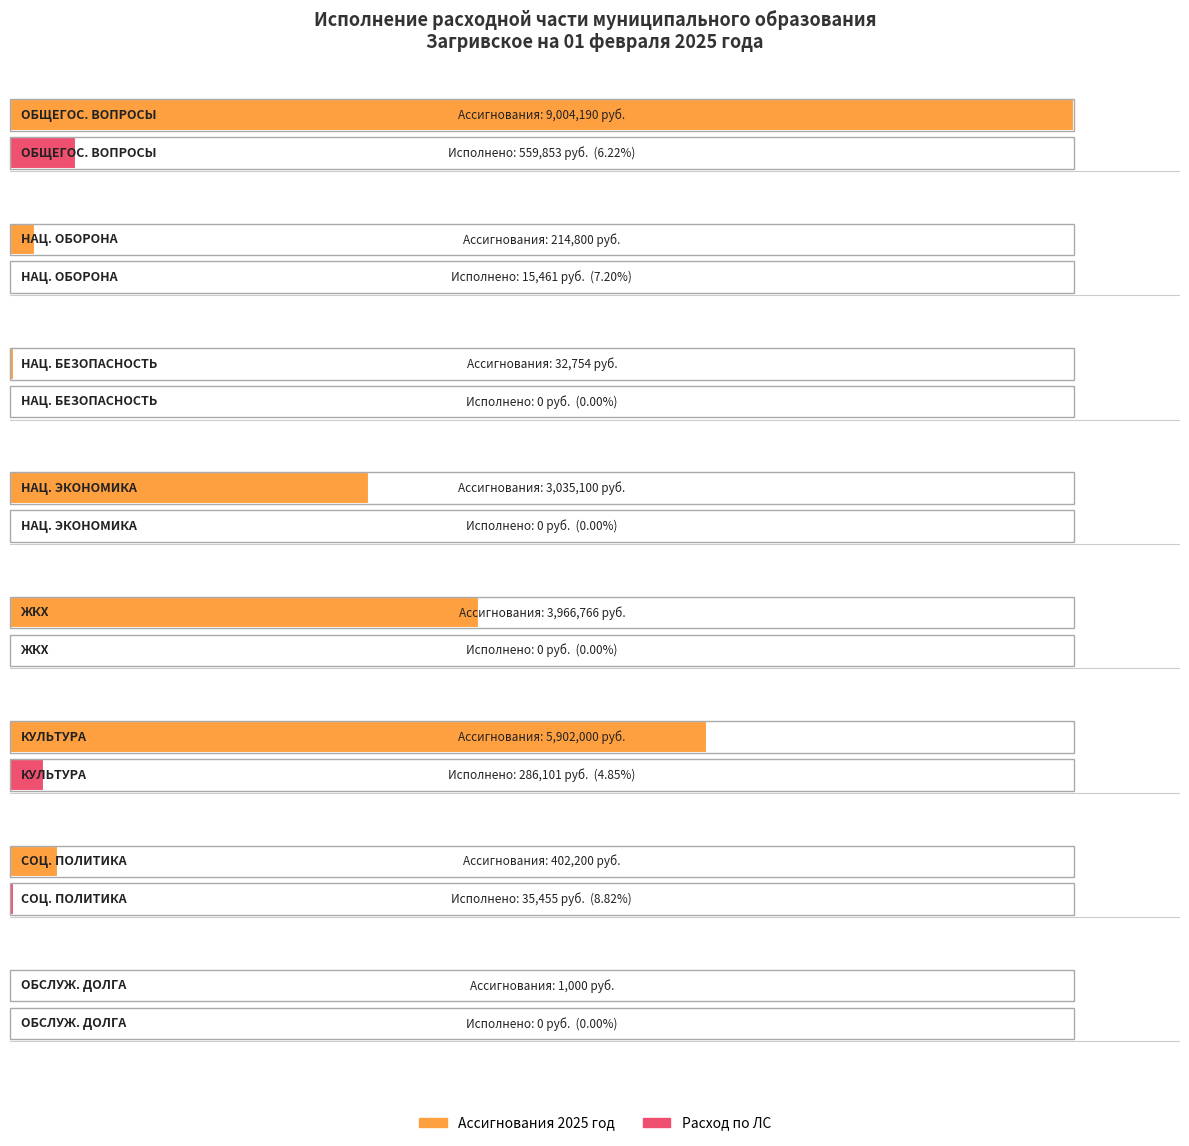

Which series changed the most between ОБЩЕГОСУДАРСТВЕННЫЕ ВОПРОСЫ and СОЦИАЛЬНАЯ ПОЛИТИКА?

Ассигнования 2025 год